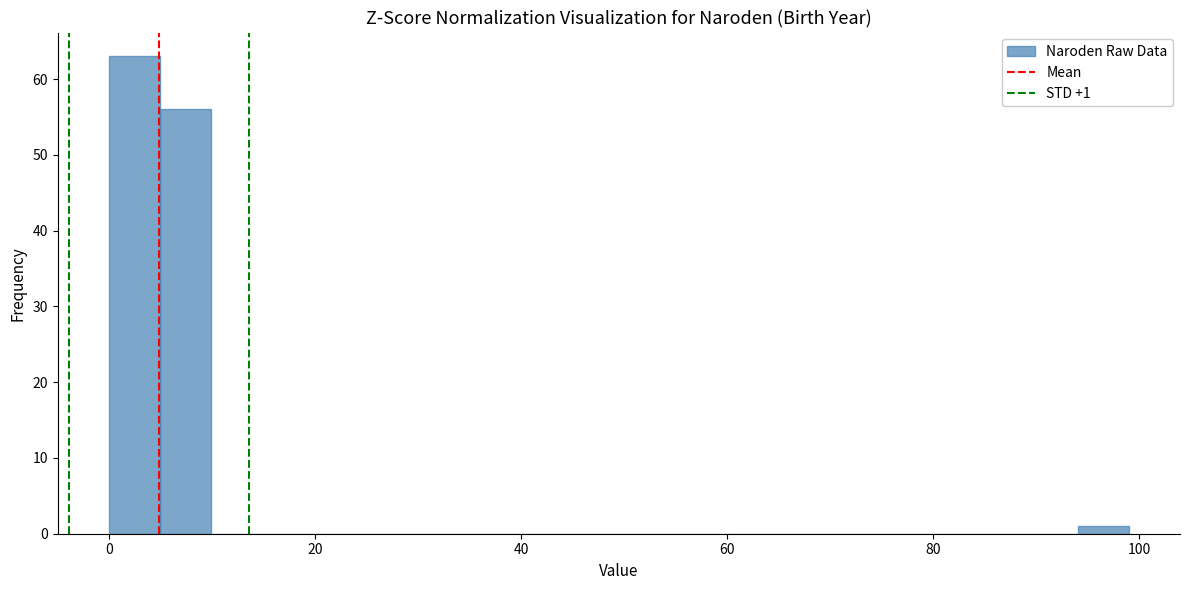

Around what value on the x-axis is the tallest bar? Give the approximate position of its centre, as read against the axis.

2